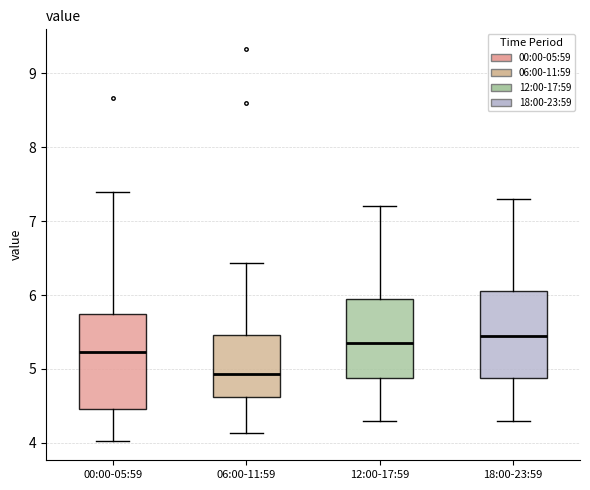

Reading left to right, read every box against the y-axis: the position of its median line, the range the box covers, and the ends of its whiskers. The values are not printed on the chart, so give them approximately, as read against the axis.

00:00-05:59: median 5.2, box 4.5 to 5.7, whiskers 4.0 to 7.4
06:00-11:59: median 4.9, box 4.6 to 5.5, whiskers 4.1 to 6.4
12:00-17:59: median 5.4, box 4.9 to 6.0, whiskers 4.3 to 7.2
18:00-23:59: median 5.5, box 4.9 to 6.1, whiskers 4.3 to 7.3